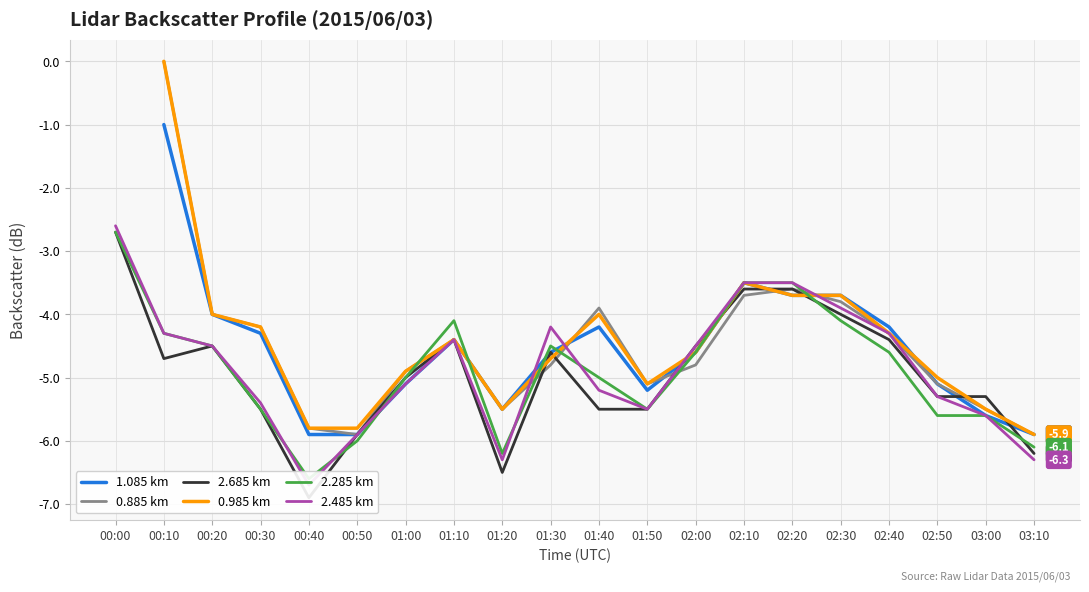

Where is 2.485 km nearest to the value -4?

02:30